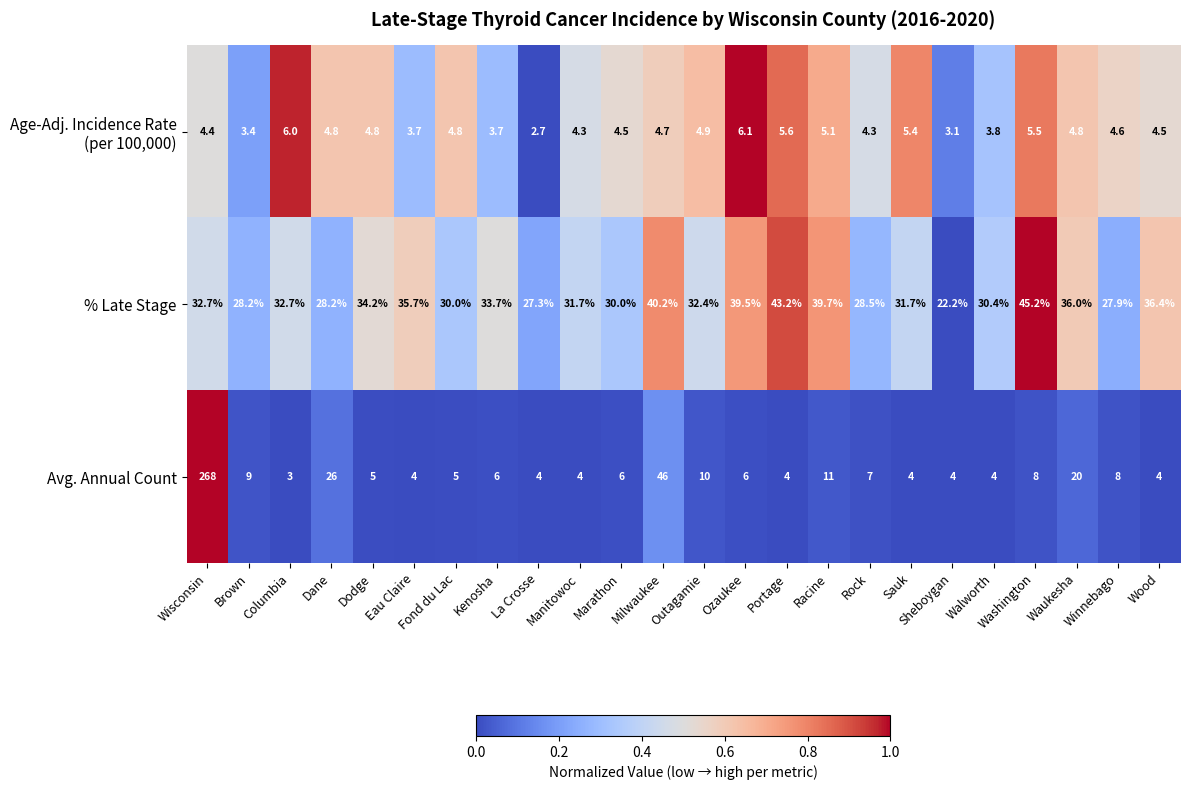

What is the average value of the % Late Stage series?

33.2